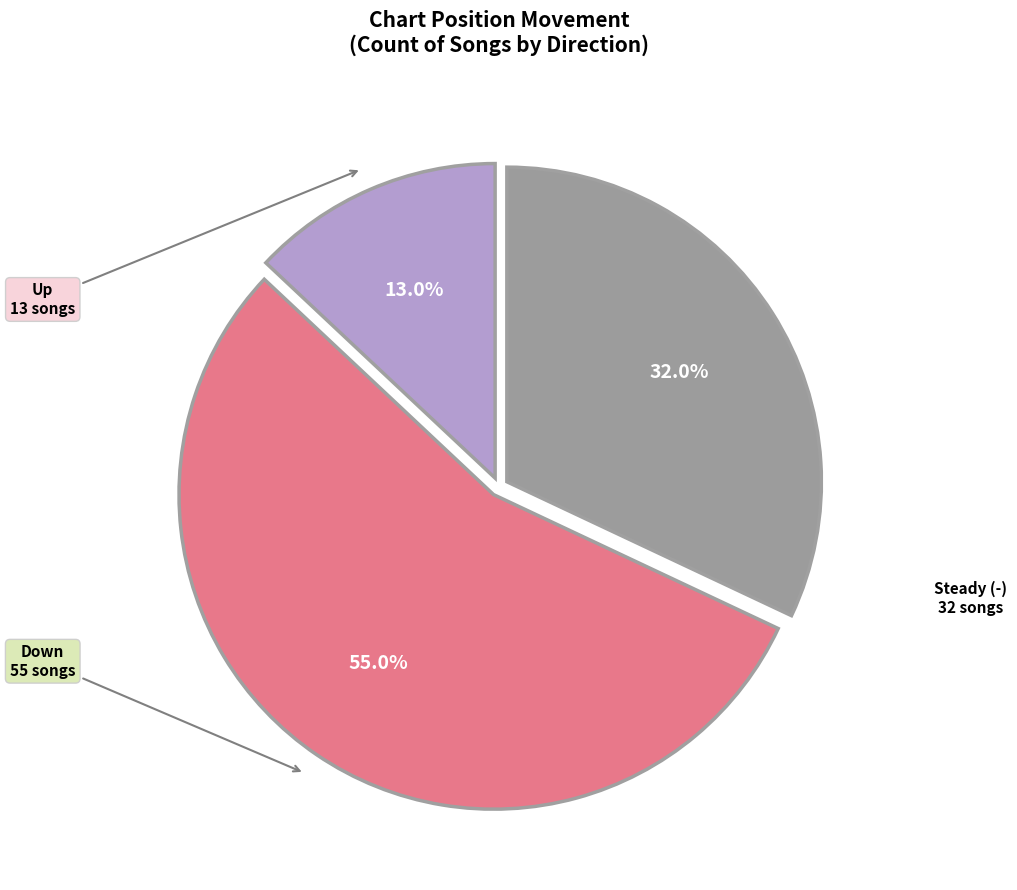

Does any single category account for the majority?

Yes